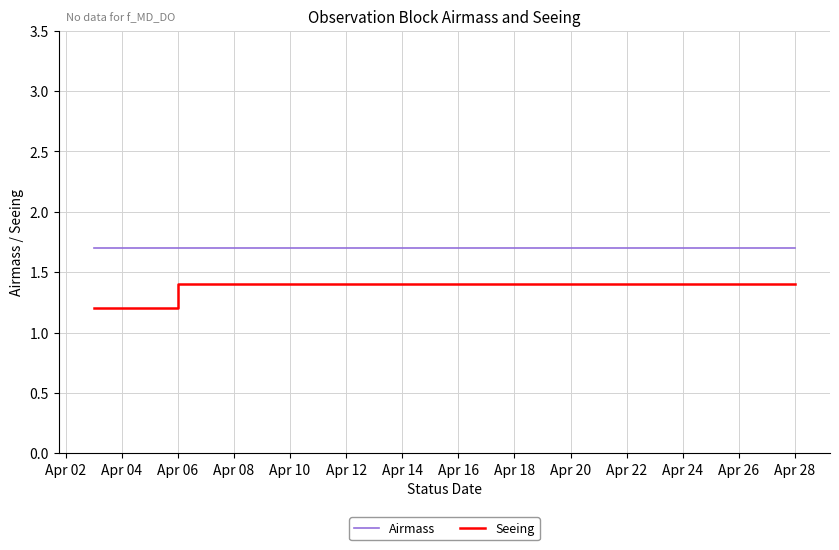

What is the label of the 10th point from the right?

Apr 06